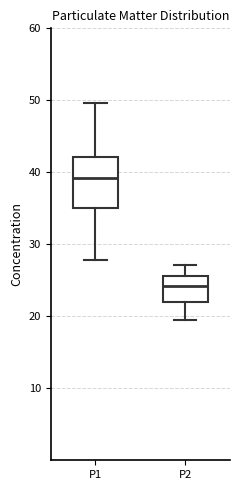

Reading left to right, read every box against the y-axis: the position of its median line, the range the box covers, and the ends of its whiskers. The values are not printed on the chart, so give them approximately, as read against the axis.

P1: median 39, box 35 to 42, whiskers 28 to 50
P2: median 24, box 22 to 26, whiskers 19 to 27